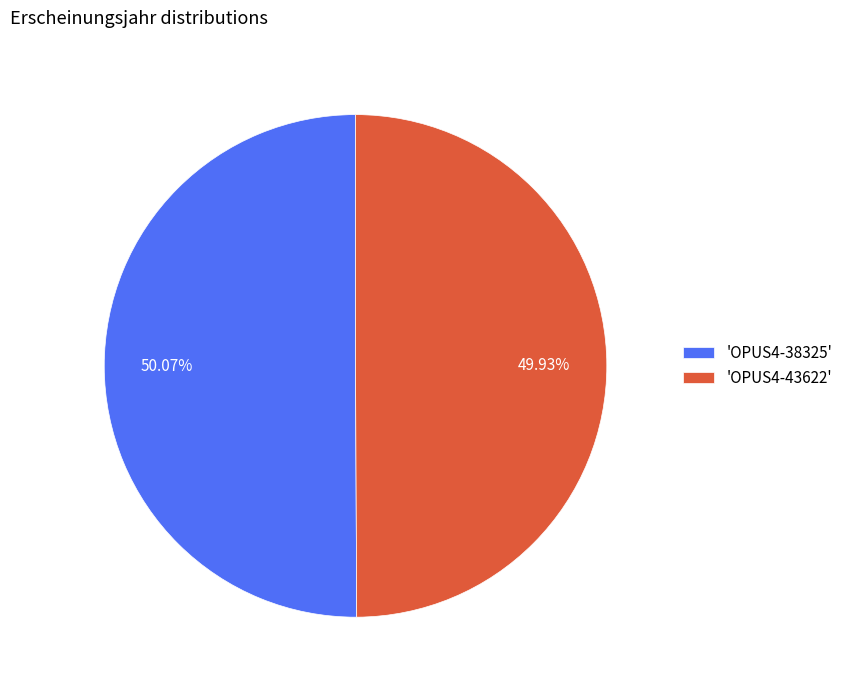

Do 'OPUS4-38325' and 'OPUS4-43622' together represent more than half of the pie?

Yes